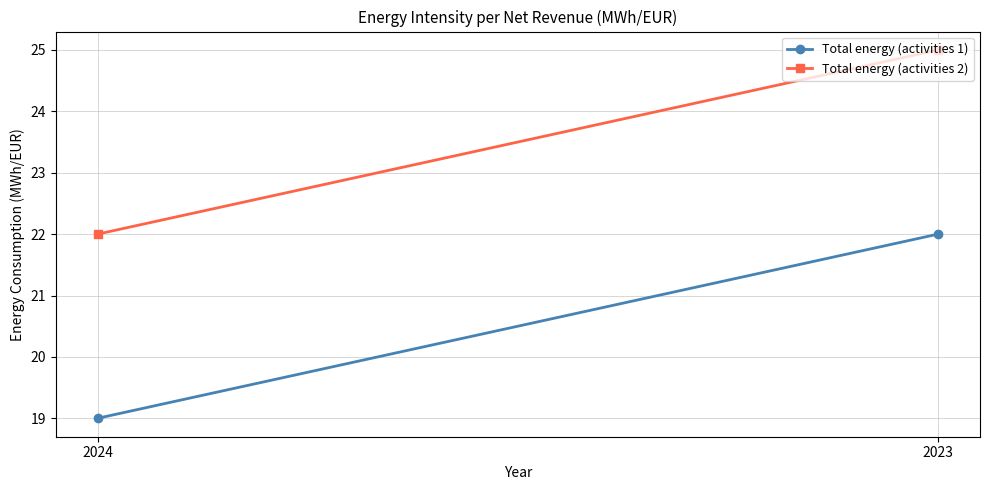

What is the average value of the Total energy (activities 1) series?

20